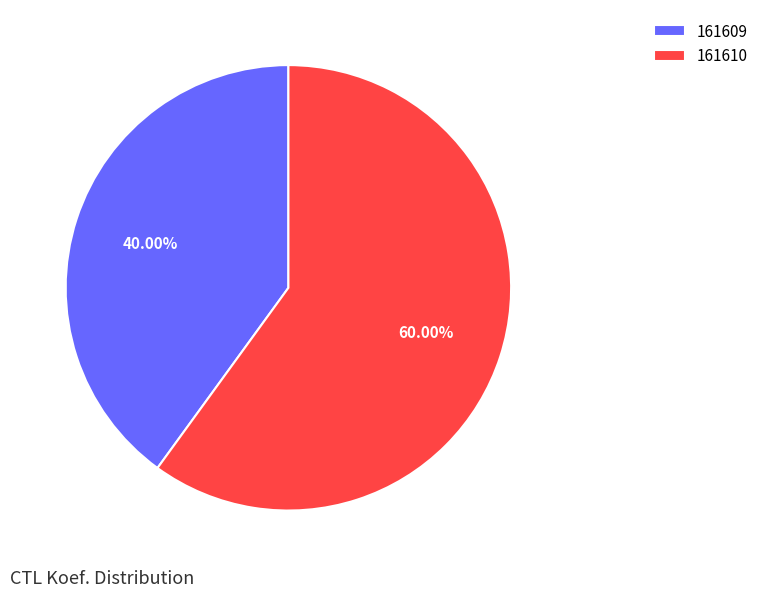

To the nearest percent, what percentage of the pie is 161609?

40%